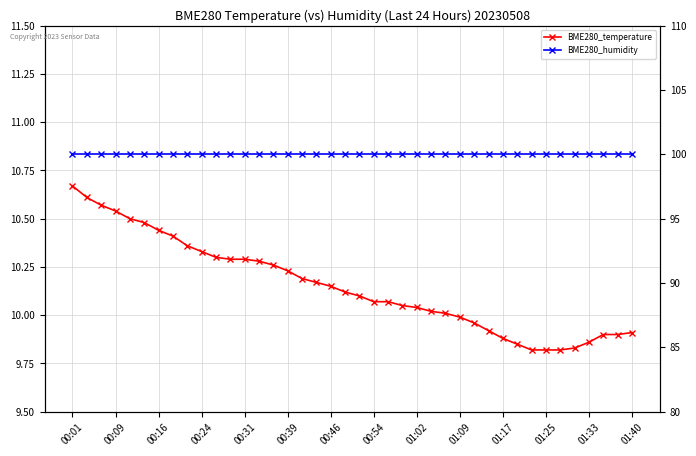

What is the value of the BME280_humidity point at the 21st from the left?

100.0